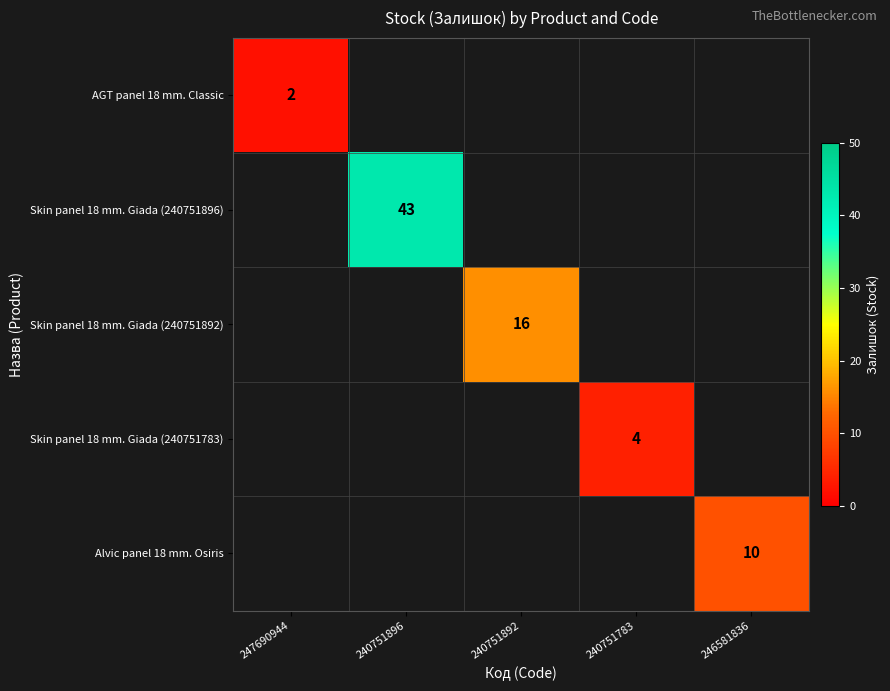

True or false: AGT panel 18 mm. Classic has a value of 1 at 247690944.

False